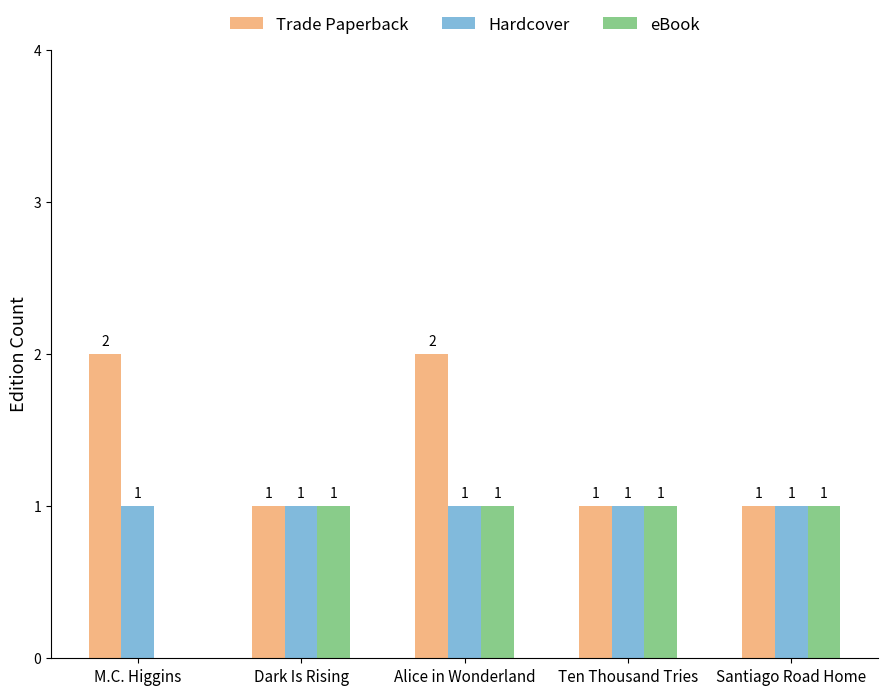

What is the difference between the Trade Paperback values at Alice in Wonderland and Dark Is Rising?

1